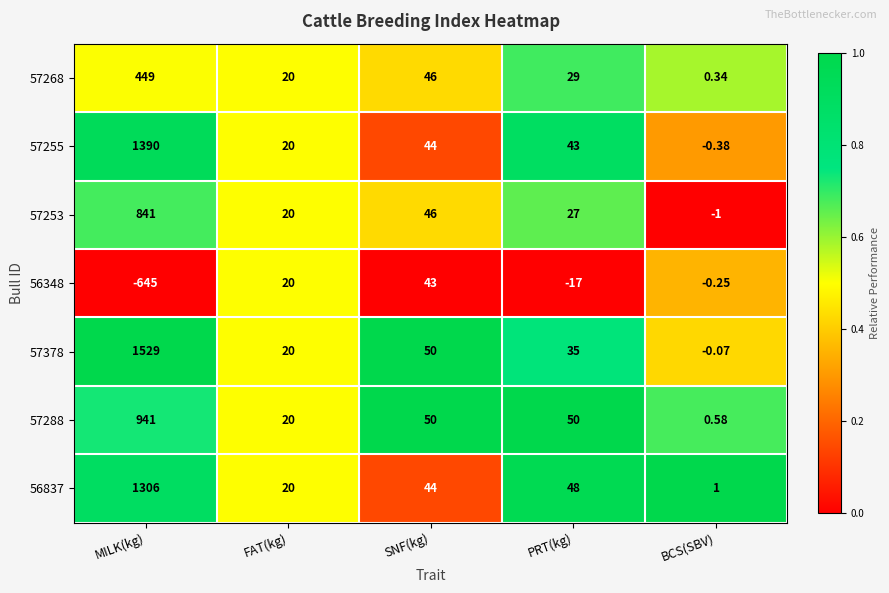

At which label does 57268 reach its peak?

MILK(kg)